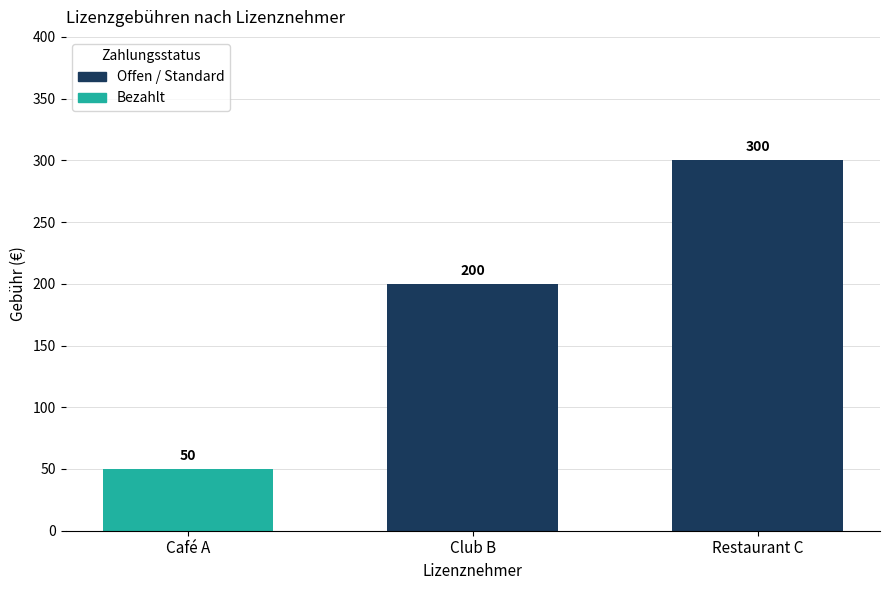

Reading left to right, extract all data points from this chart.

50	200	300